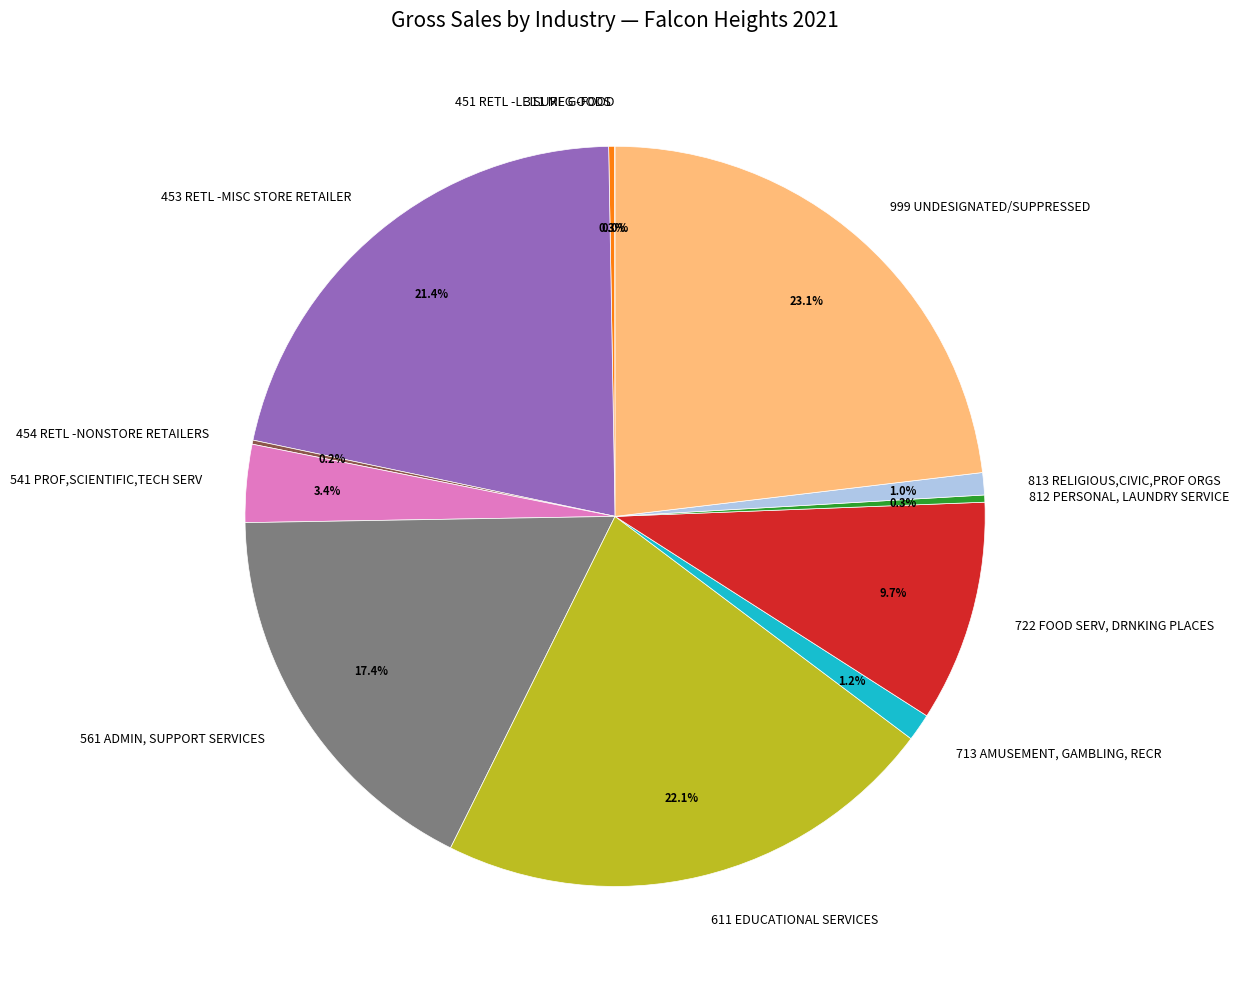

What is the largest slice in the pie chart?

999 UNDESIGNATED/SUPPRESSED